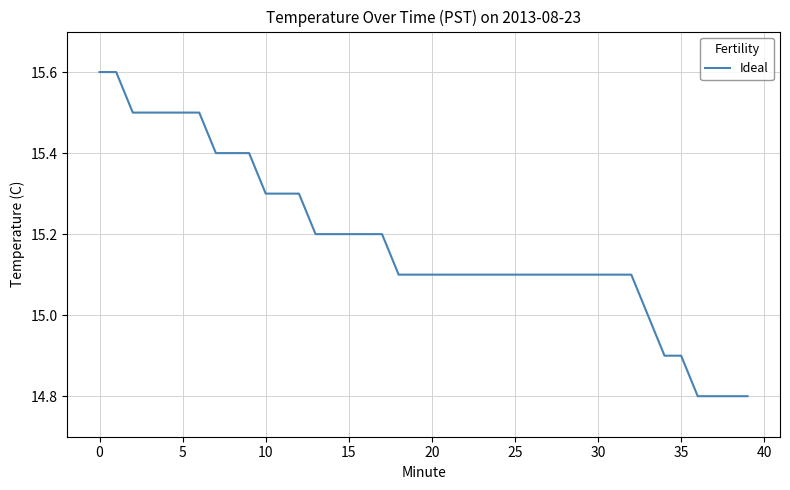

What is the maximum value shown in the chart?

15.6